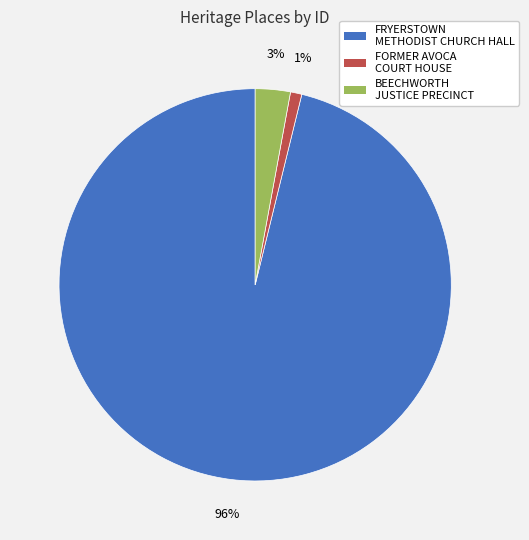

Which category has the smallest portion of the pie?

FORMER AVOCA COURT HOUSE